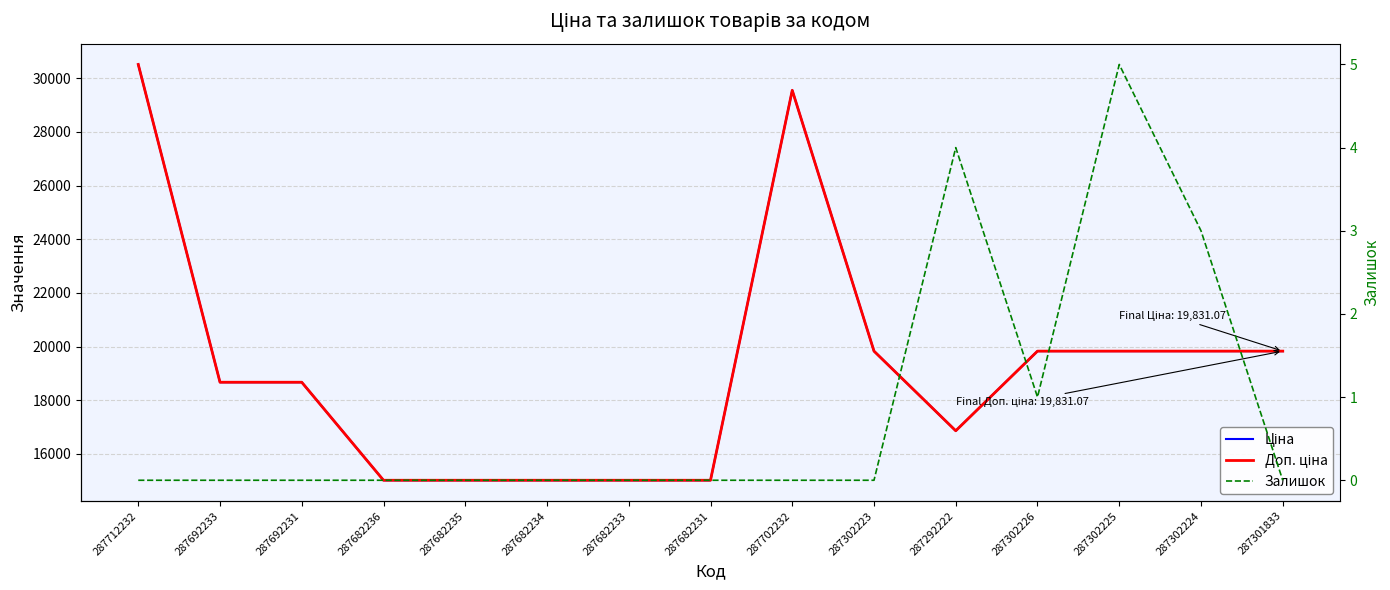

Which label corresponds to the largest value in the chart?

287712232